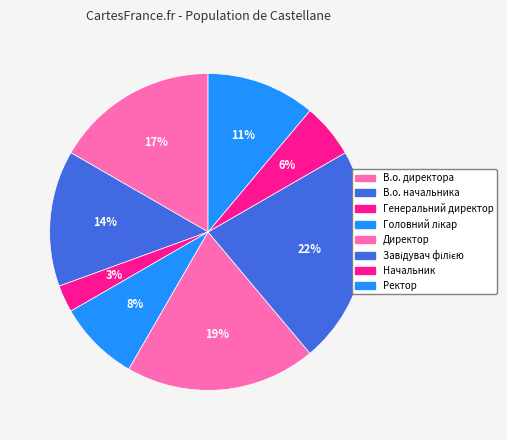

Does any single category account for the majority?

No